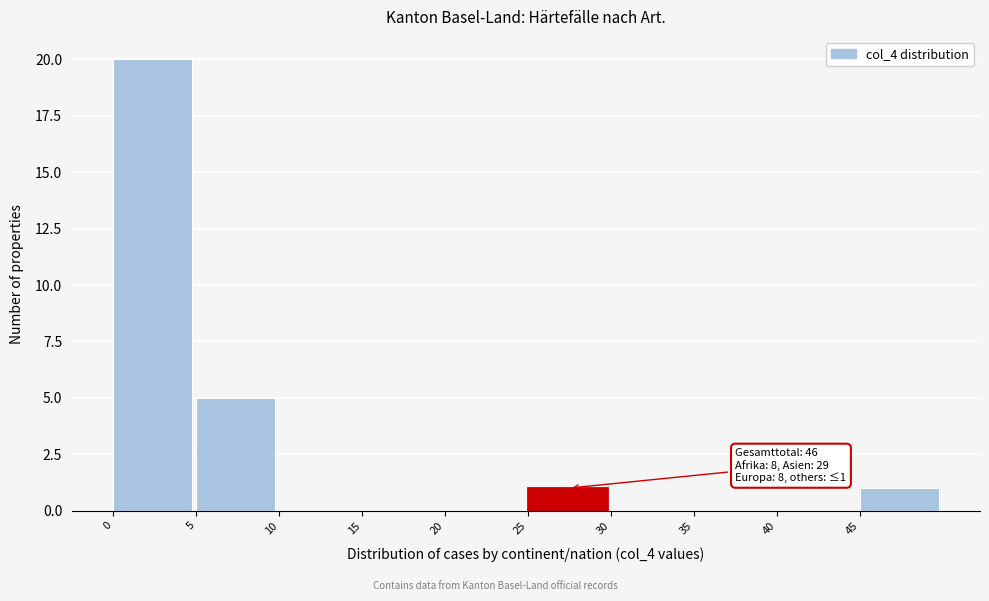

Over which range of the x-axis is the bar tallest?

0 to 5